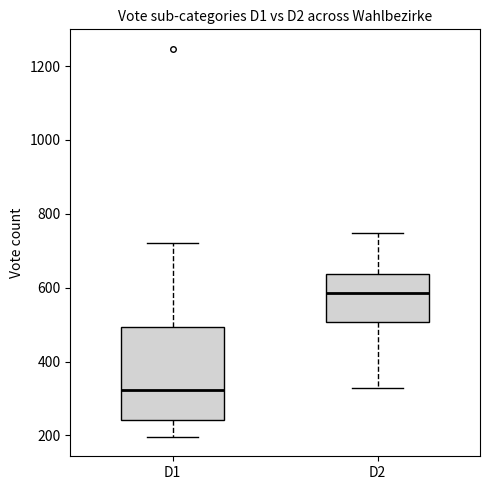

Reading left to right, read every box against the y-axis: the position of its median line, the range the box covers, and the ends of its whiskers. The values are not printed on the chart, so give them approximately, as read against the axis.

D1: median 320, box 240 to 500, whiskers 200 to 720
D2: median 580, box 500 to 640, whiskers 320 to 740